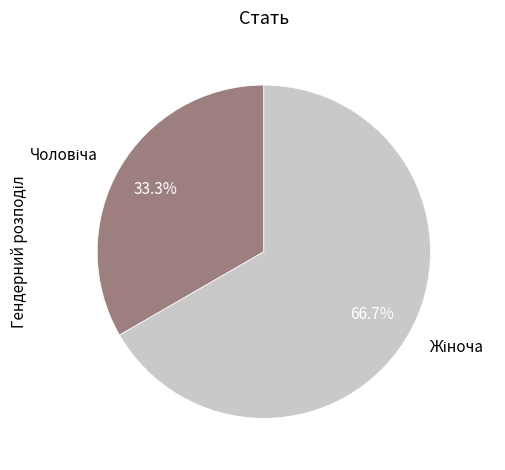

Does any single category account for the majority?

Yes